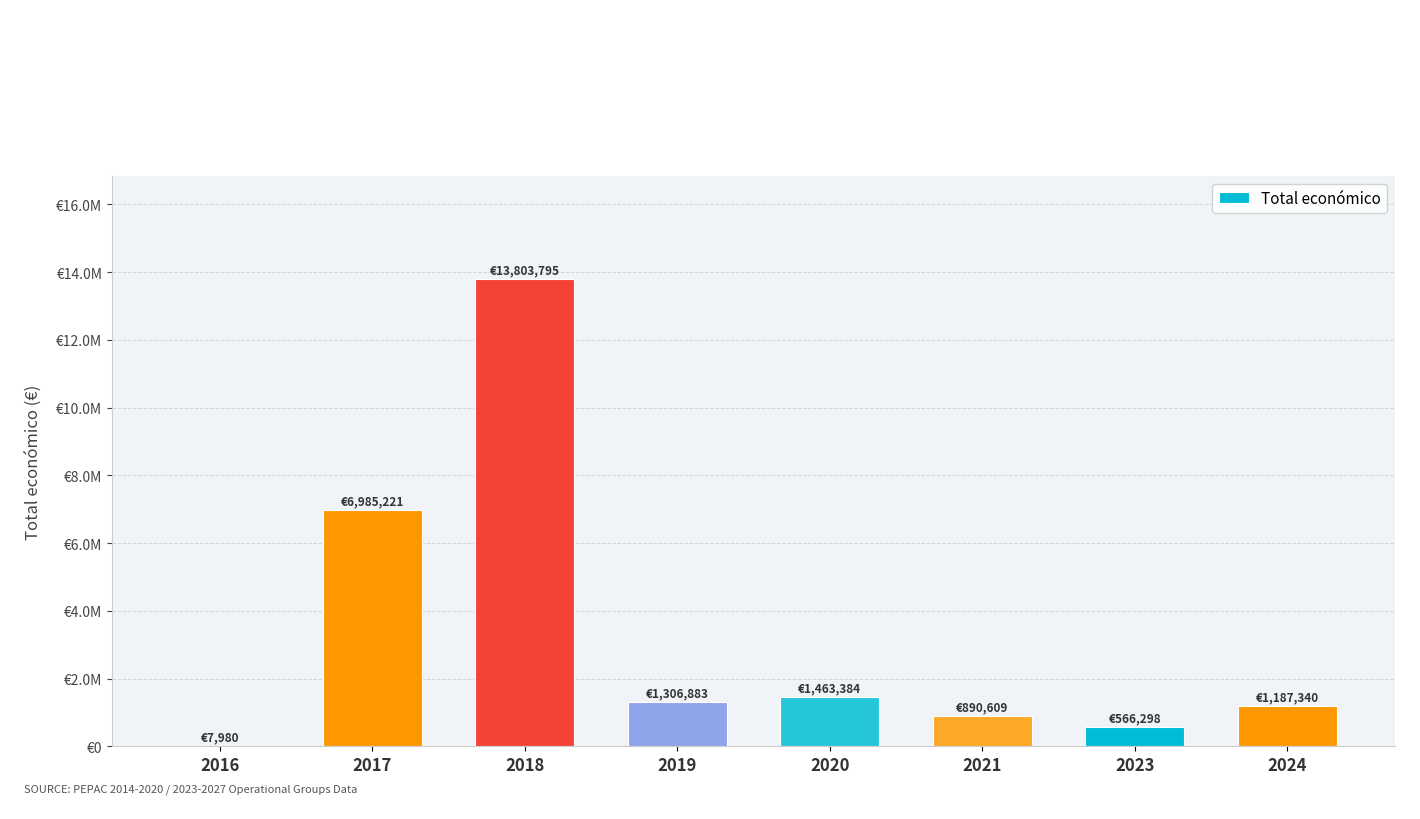

How many data points does each series have?

8